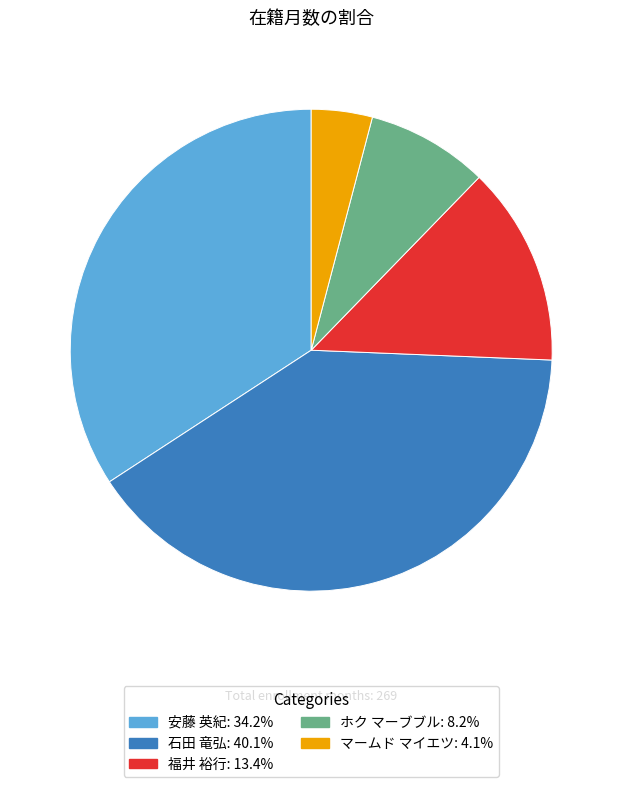

Is the sum of マームド マイエツ and ホク マーブブル greater than half?

No